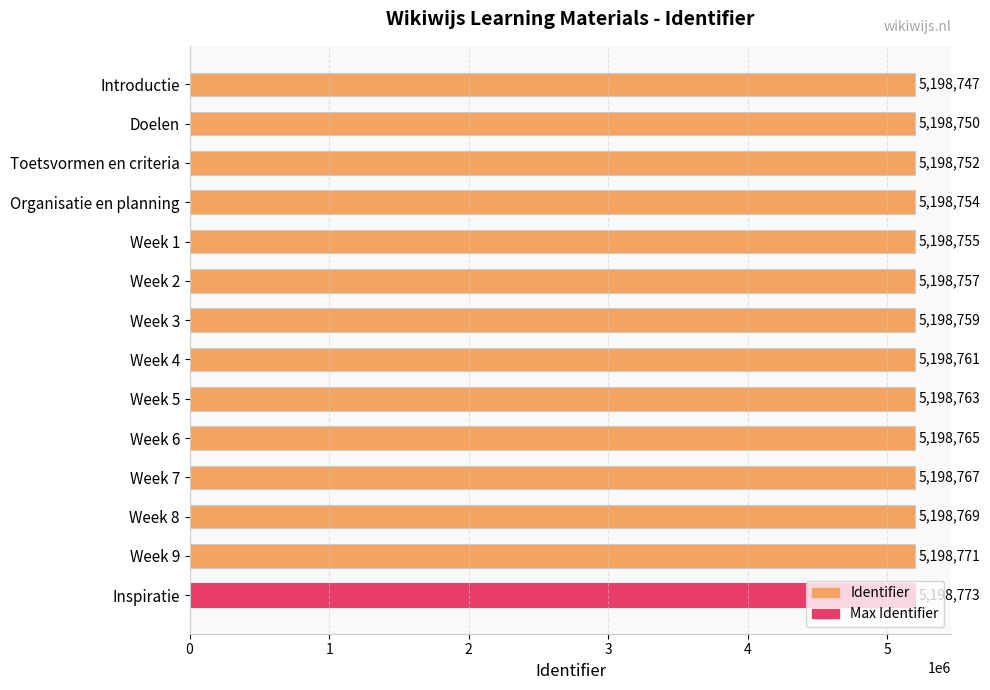

Rank the categories by value from highest to lowest.

Inspiratie, Week 9, Week 8, Week 7, Week 6, Week 5, Week 4, Week 3, Week 2, Week 1, Organisatie en planning, Toetsvormen en criteria, Doelen, Introductie